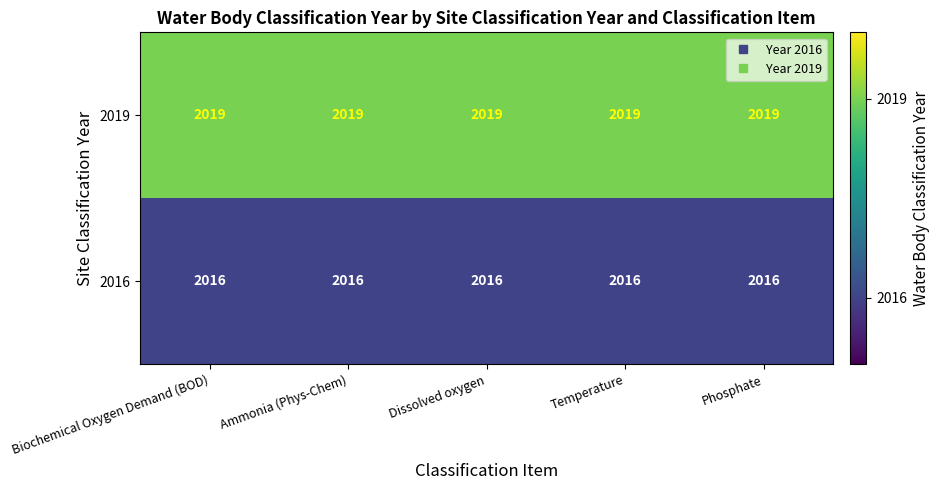

How many data points does each series have?

5